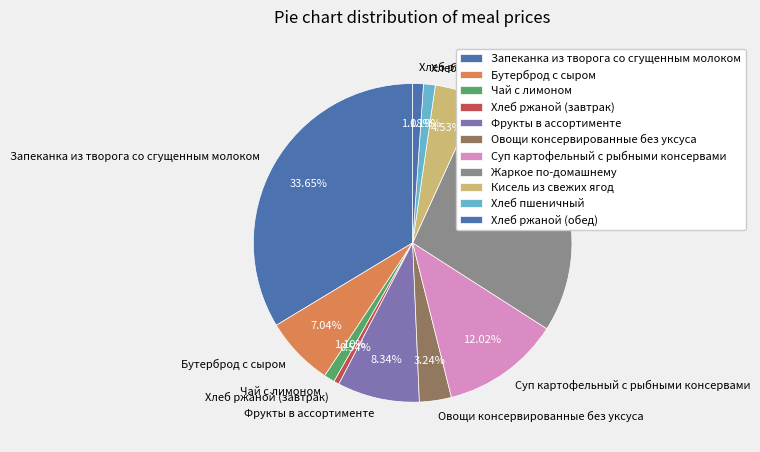

Which category has the biggest portion of the pie?

Запеканка из творога со сгущенным молоком